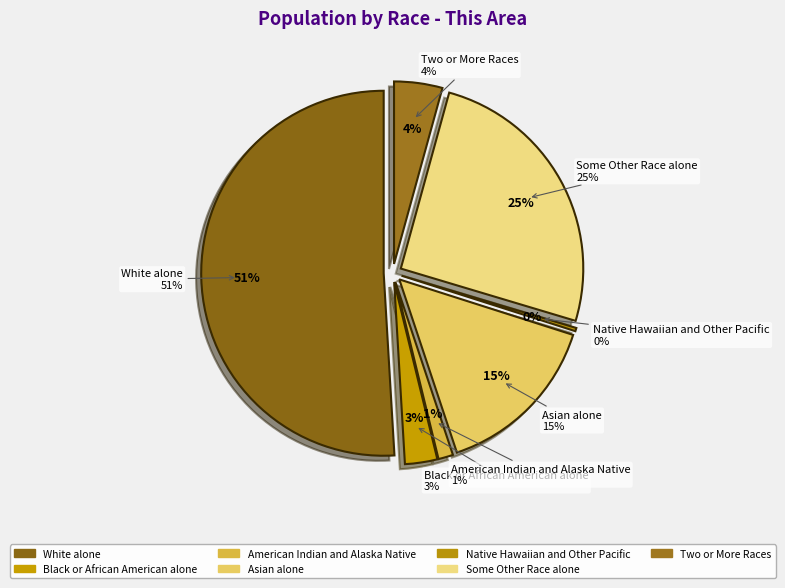

To the nearest percent, what percentage of the pie is Asian alone?

15%